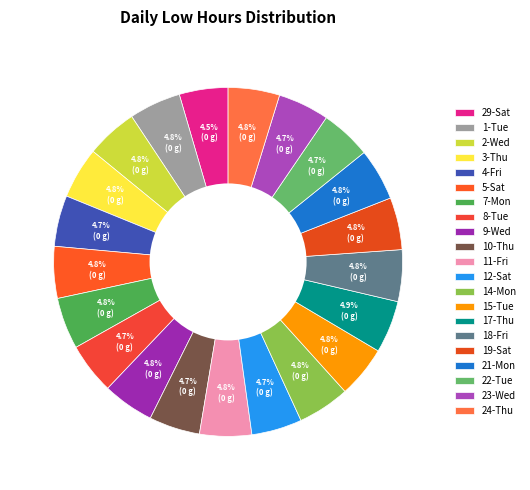

What is the change in value from 4-Fri to 21-Mon?

+0.2